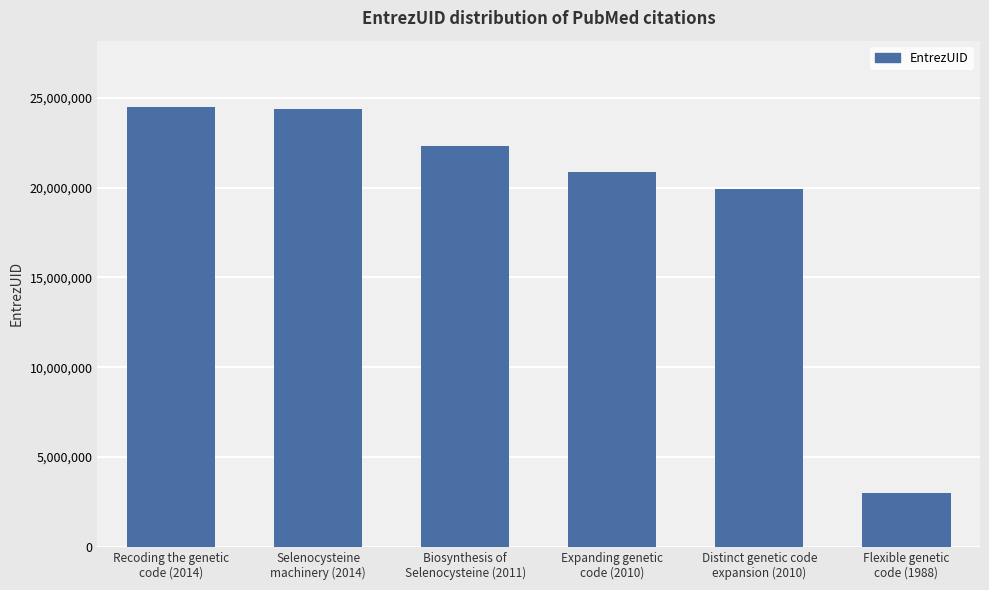

Does the chart contain any negative values?

No